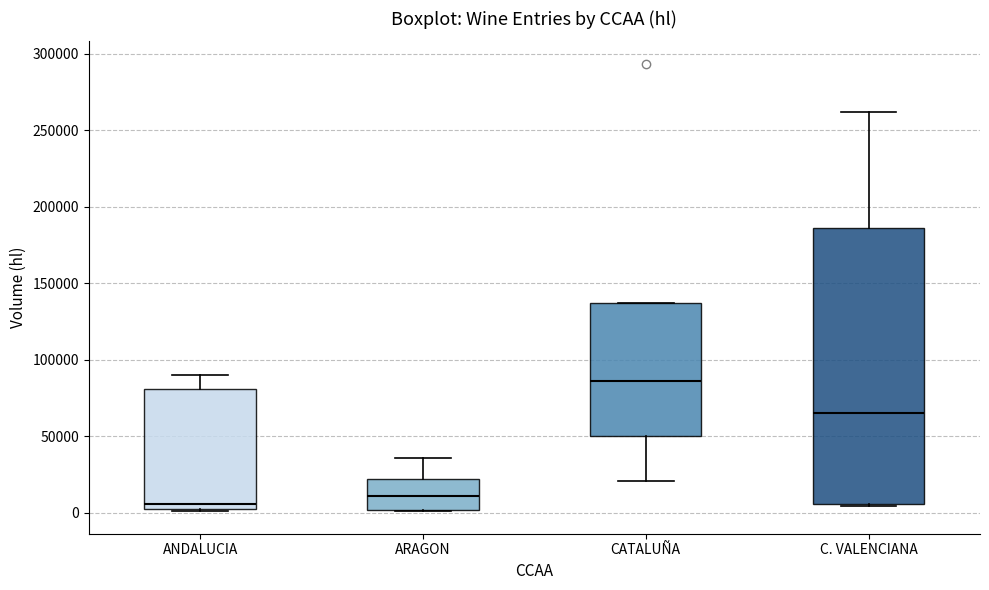

Which box is the tallest, from its lower edge to its upper edge?

C. VALENCIANA